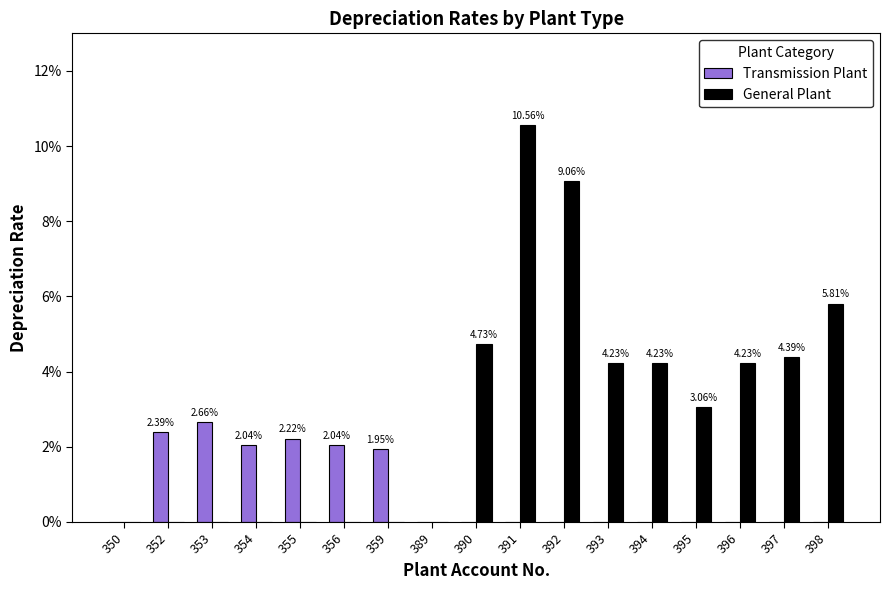

Is it true that General Plant equals 0.0 at 391?

False